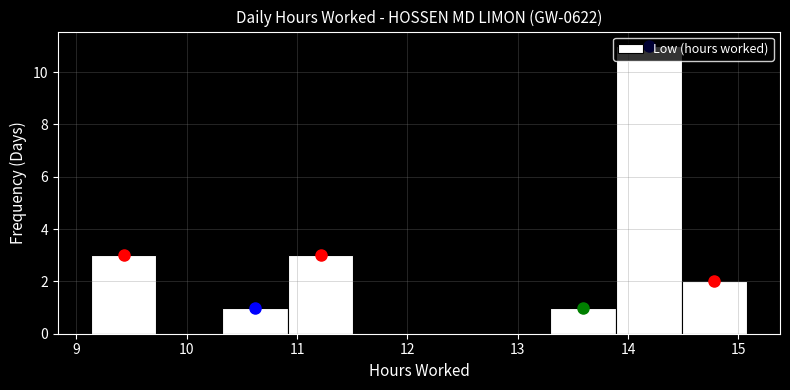

Reading left to right, transcribe this chart: for each bar, give the range it covers on the x-axis and its height. Neither the bar edges nor the heights are printed on the chart, so give them approximately, as read against the axes.

9.1 to 9.7: 3
9.7 to 10.3: 0
10.3 to 10.9: 1
10.9 to 11.5: 3
11.5 to 12.1: 0
12.1 to 12.7: 0
12.7 to 13.3: 0
13.3 to 13.9: 1
13.9 to 14.5: 11
14.5 to 15.1: 2